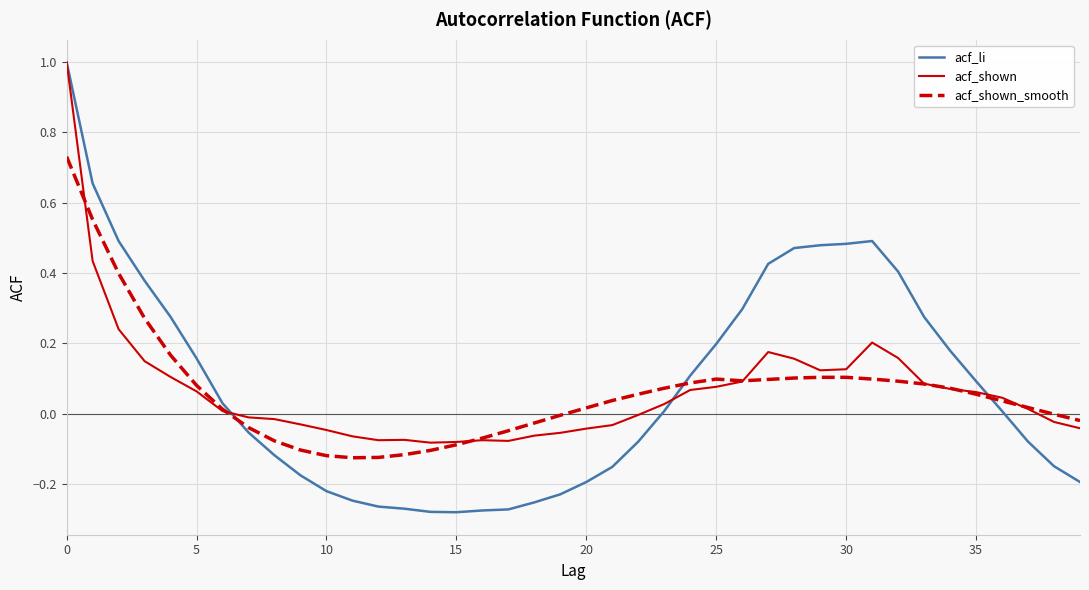

Which series has the widest spread of values?

acf_li